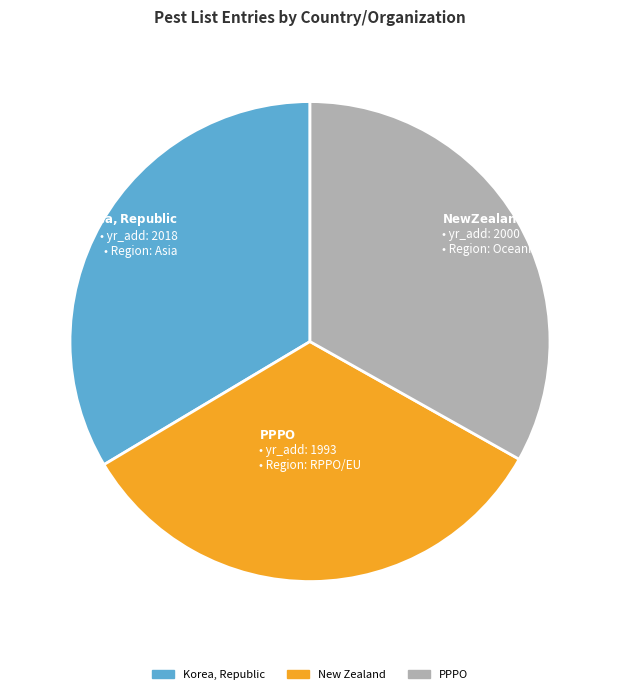

Does New Zealand represent more than half of the total?

No